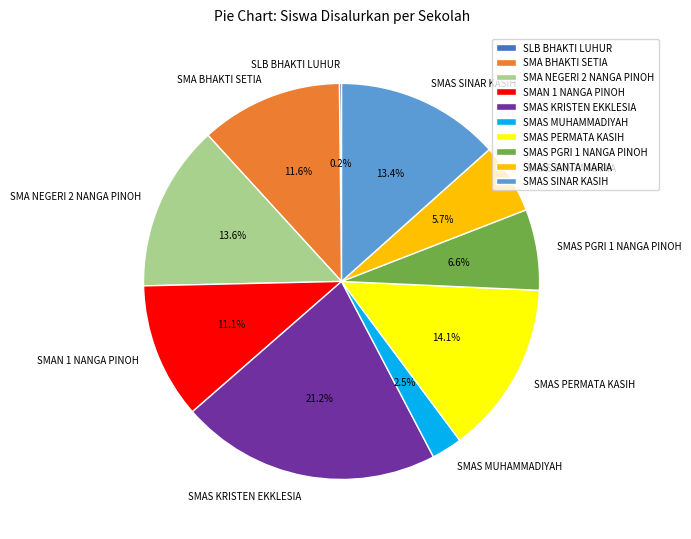

What is the ratio of the value at SMA NEGERI 2 NANGA PINOH to the value at SMAS SANTA MARIA?

2.4